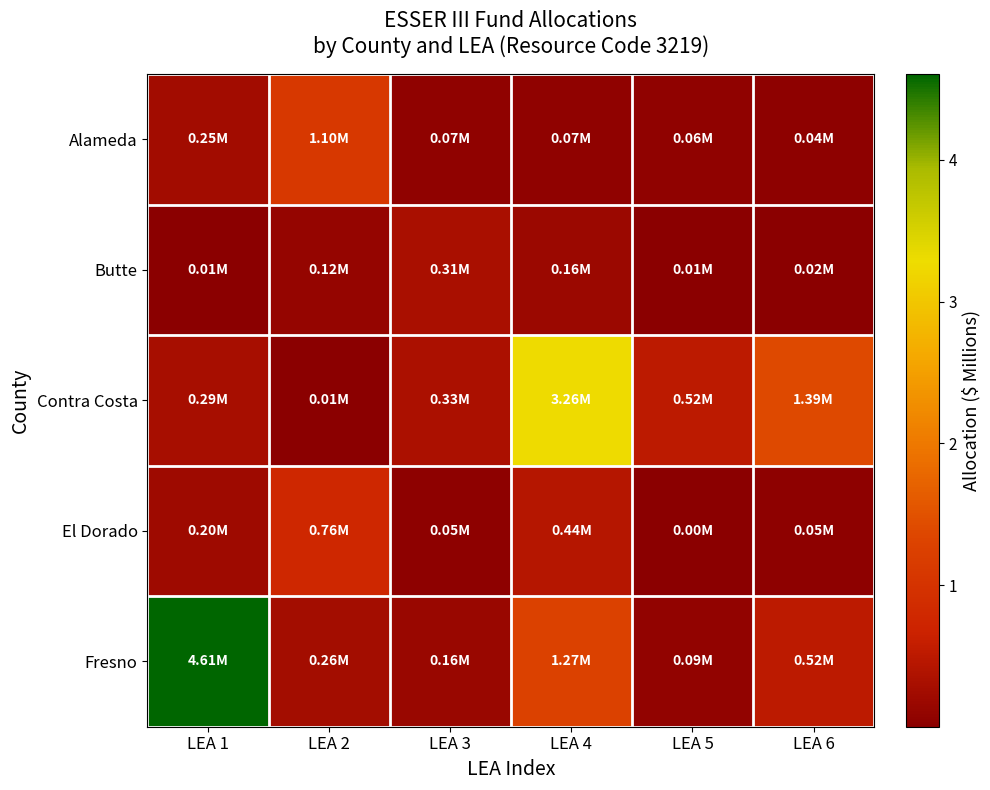

List the series in order of their peak value, highest first.

Fresno, Contra Costa, Alameda, El Dorado, Butte